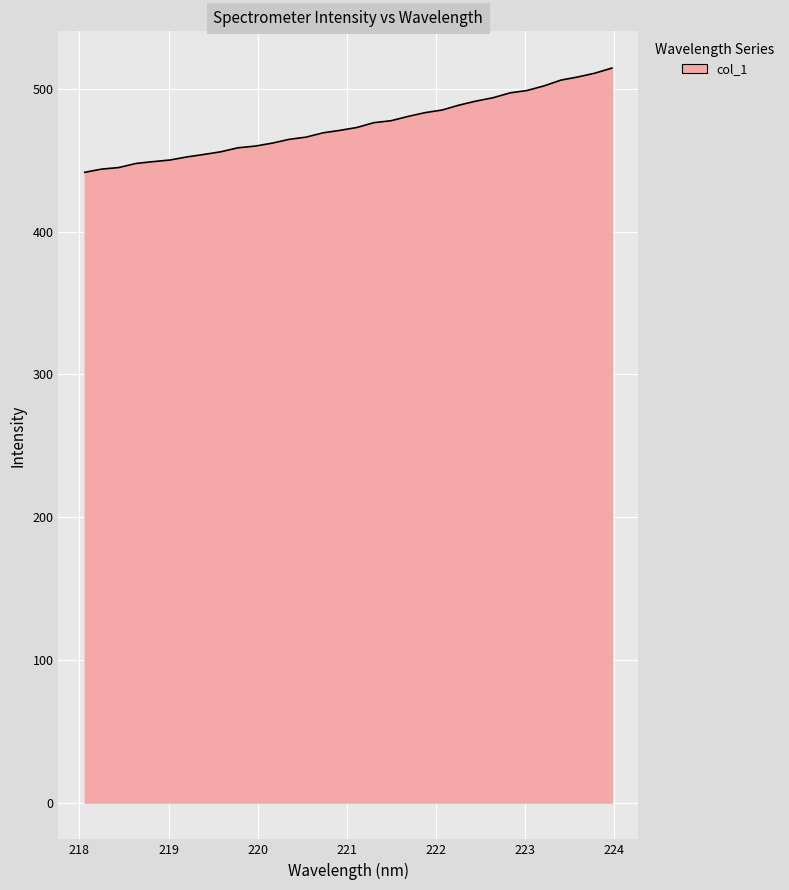

What is the maximum value shown in the chart?

514.5